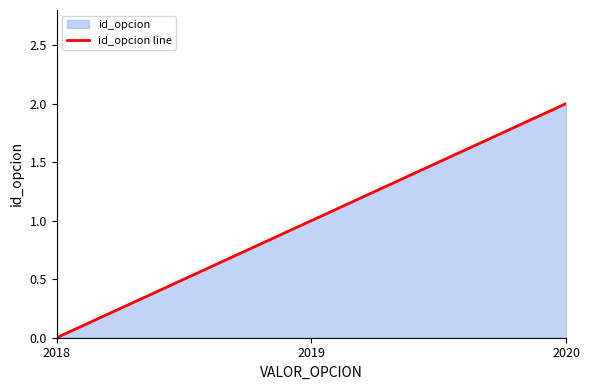

What is the value of the 2nd point from the left?

1